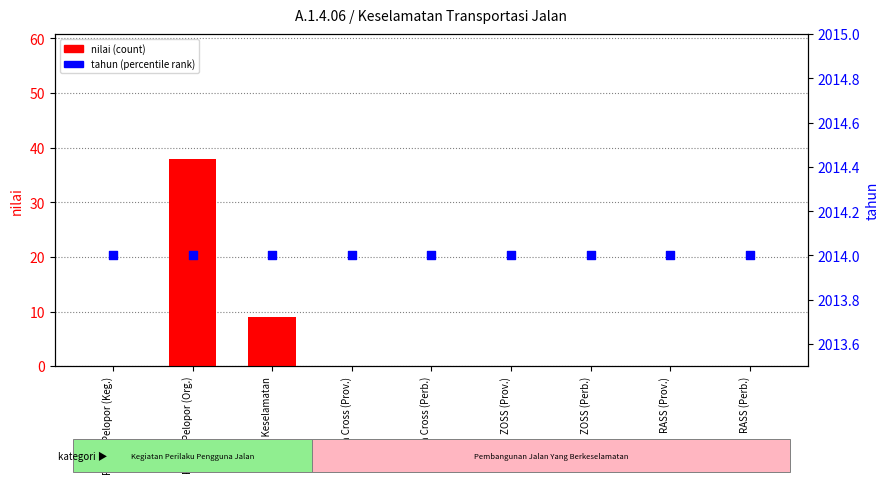

Is the value of nilai (count) at ZOSS (Prov.) greater than the value of tahun (percentile rank) at Zebra Cross (Perb.)?

No